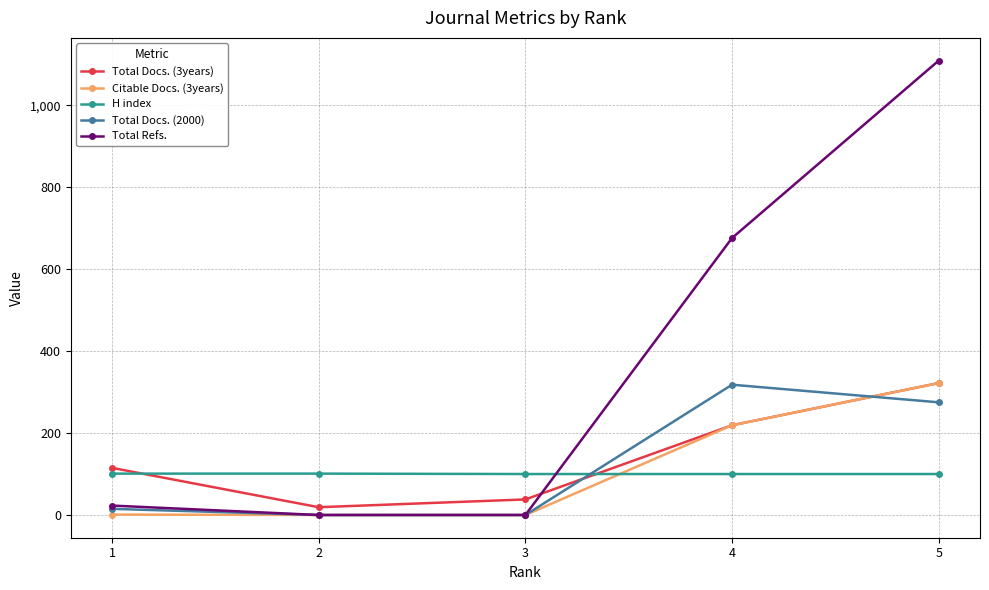

Which series ends up on top after the final intersection of Total Docs. (2000) and Total Docs. (3years)?

Total Docs. (3years)